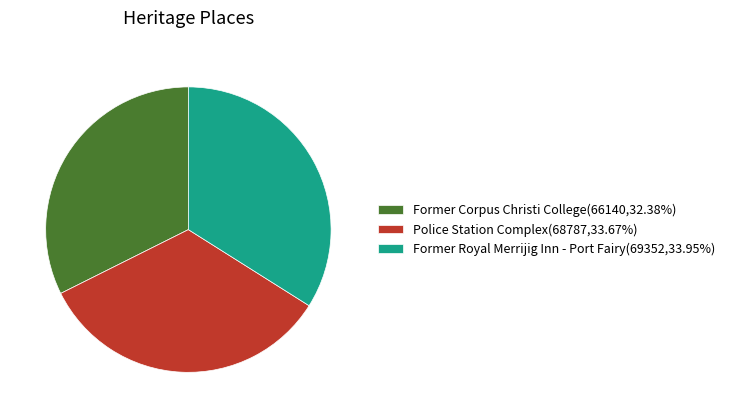

How many segments does this pie chart have?

3